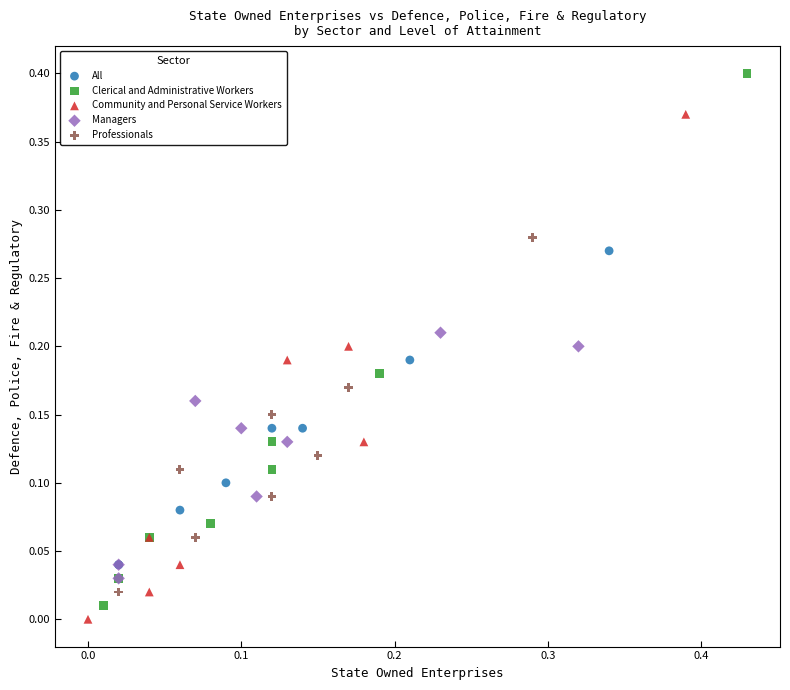

Which series has the widest spread of Y values?

Clerical and Administrative Workers